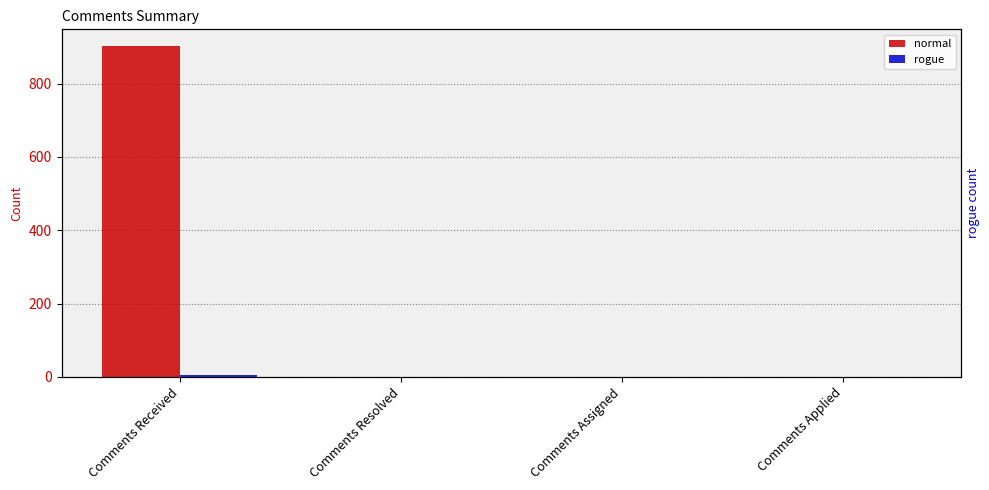

How many bars are there in each group?

2